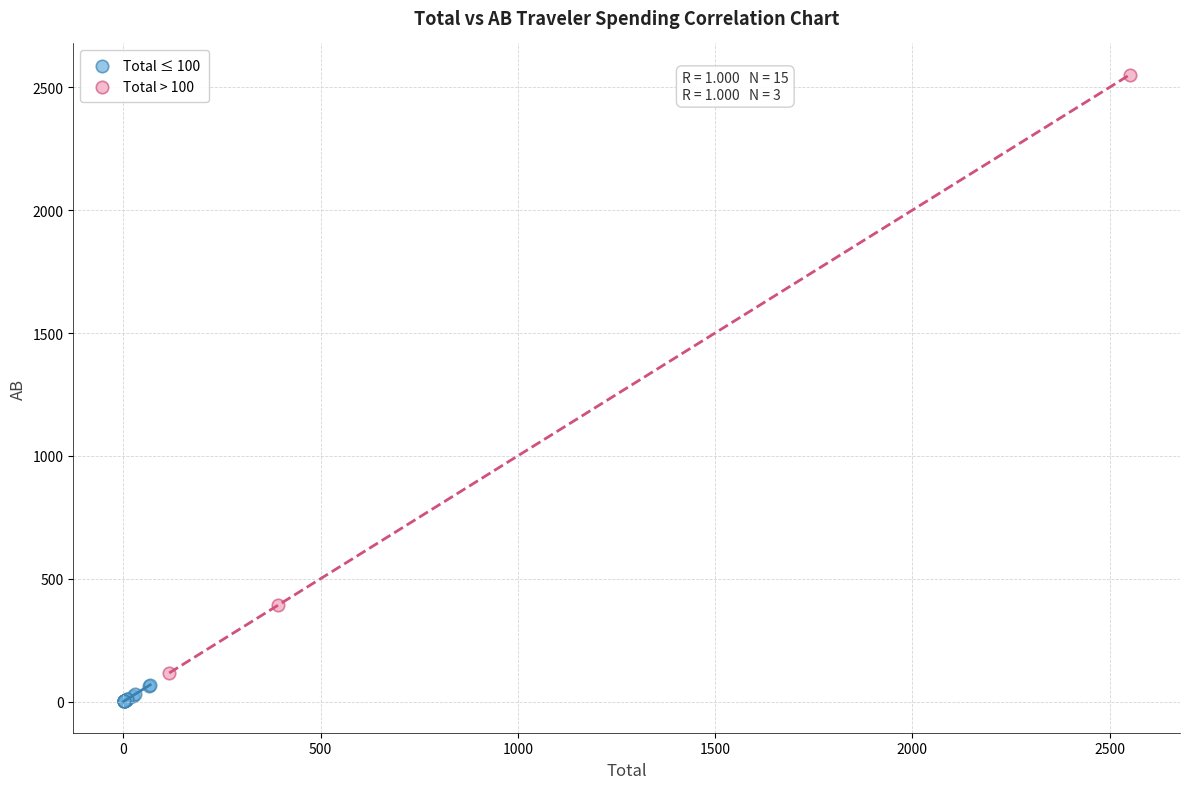

Which series reaches the maximum Y coordinate?

Total > 100